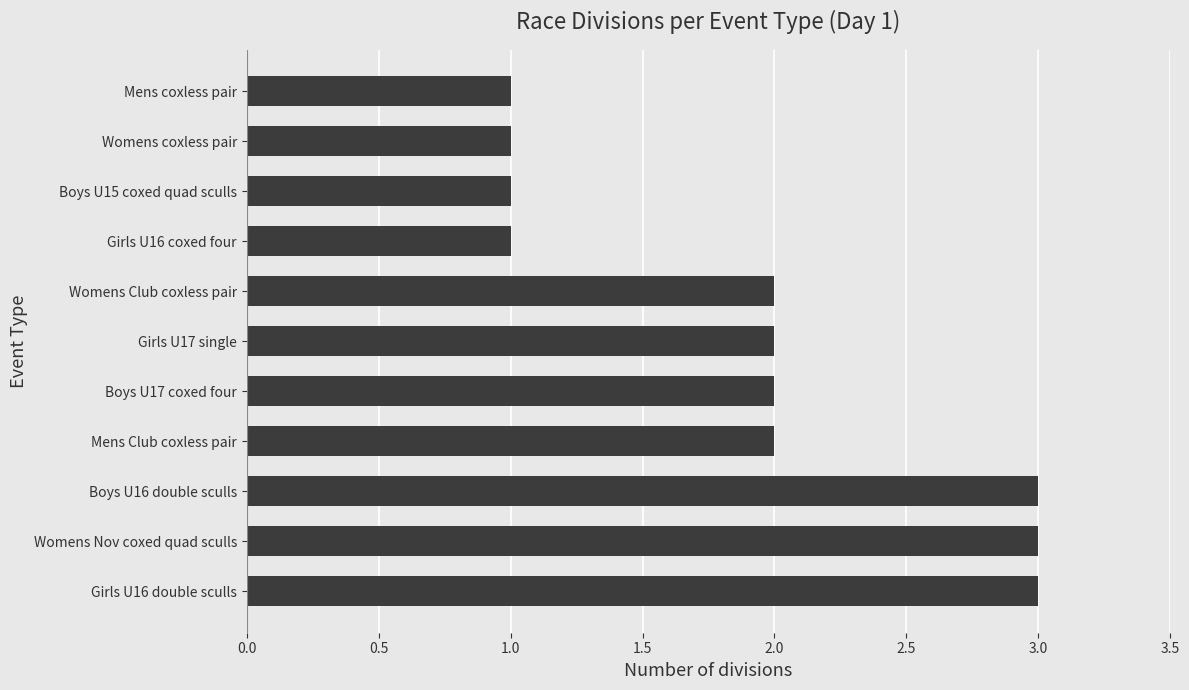

Is it true that the value at Girls U17 single is 0?

False